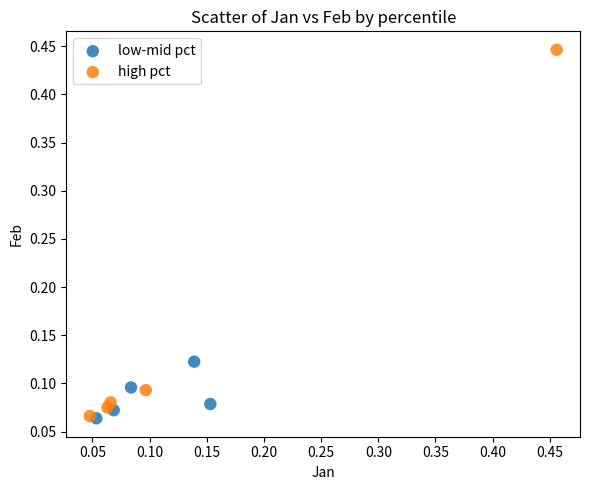

What are all the series names shown in the legend?

low-mid pct, high pct